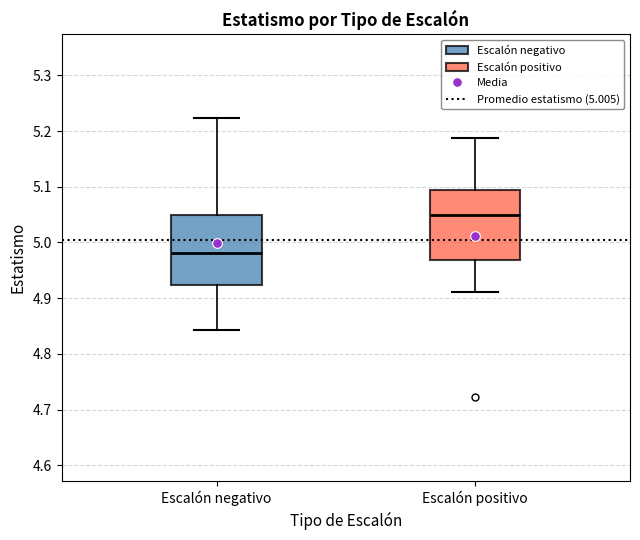

Reading left to right, transcribe this box plot: for each box, give where its median line is, the range the box spans, and where its two whiskers end, as read against the y-axis. The values are not printed on the chart, so give them approximately, as read against the axis.

Escalón negativo: median 4.98, box 4.92 to 5.05, whiskers 4.84 to 5.22
Escalón positivo: median 5.05, box 4.97 to 5.09, whiskers 4.91 to 5.19